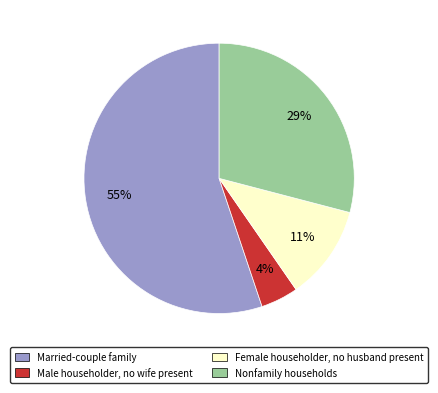

Do Married-couple family and Female householder, no husband present together represent more than half of the pie?

Yes